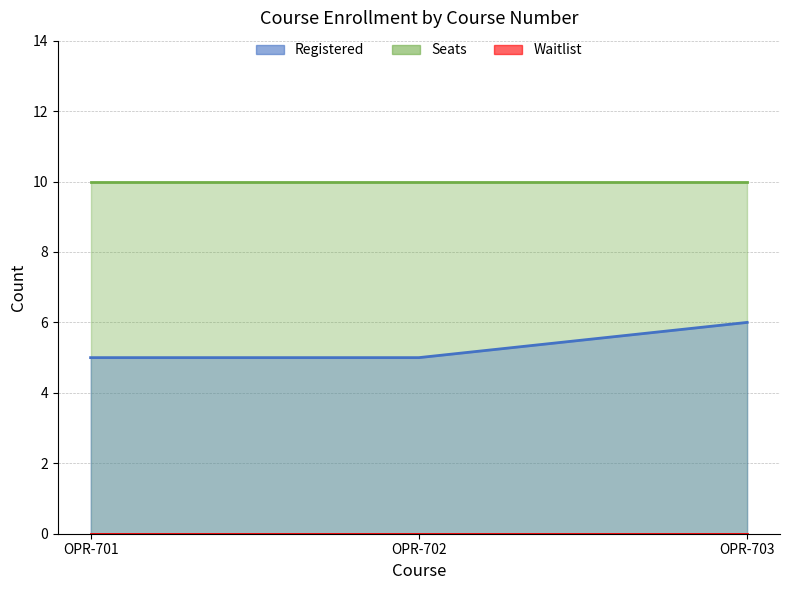

Which has a higher value, OPR-701 or OPR-702?

OPR-701